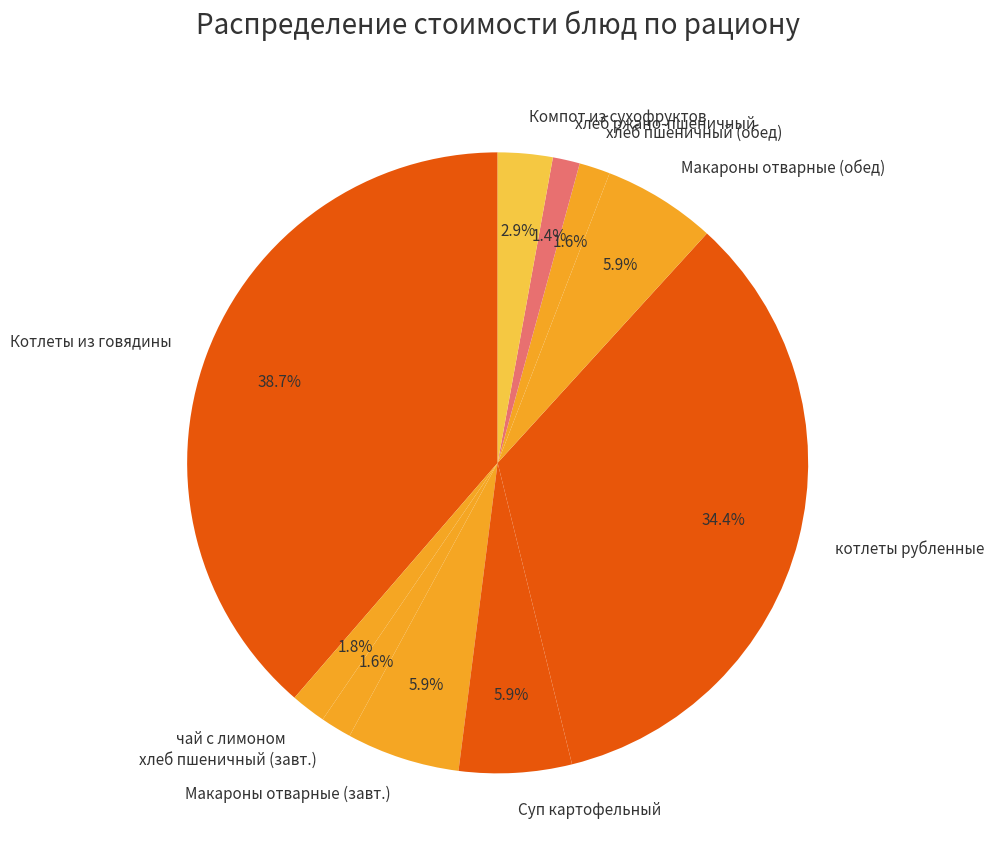

Which slice is the largest?

Котлеты из говядины